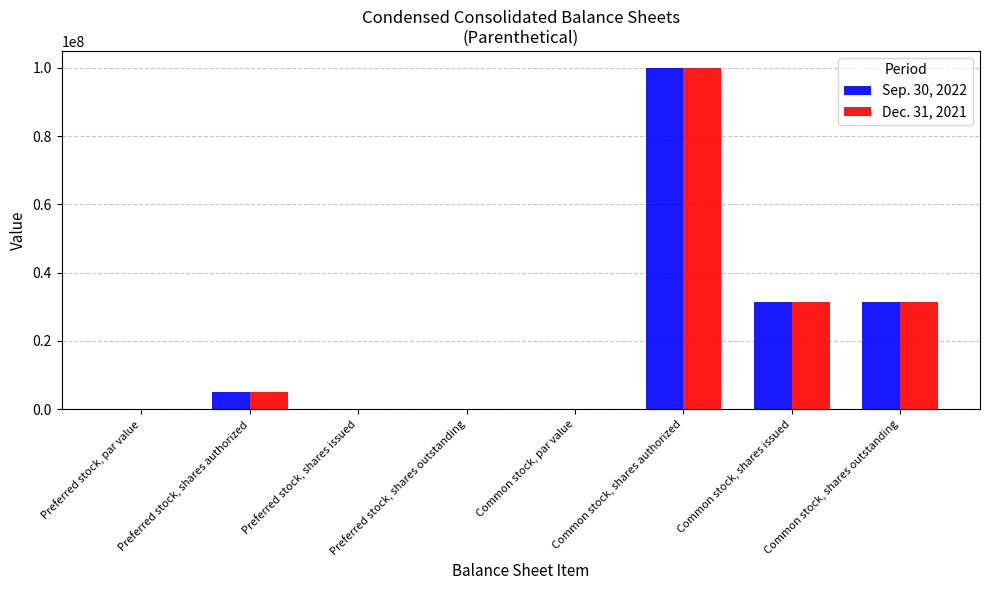

The Dec. 31, 2021 series shows -41928616.1 at Preferred stock, shares issued. True or false?

False